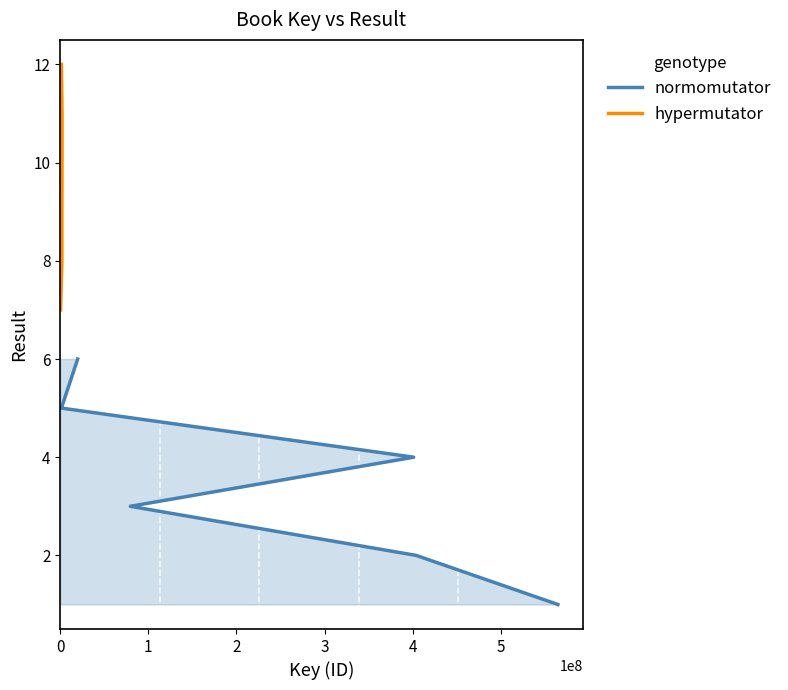

Is it true that hypermutator equals 7 at 4?

False